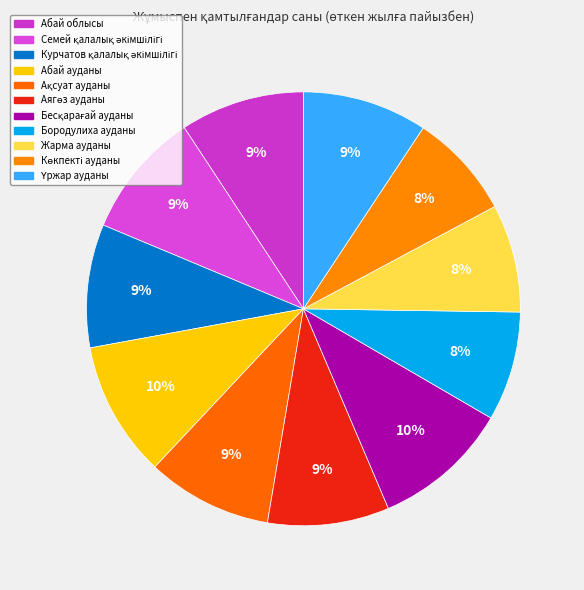

Is there any slice that represents more than half of the pie?

No